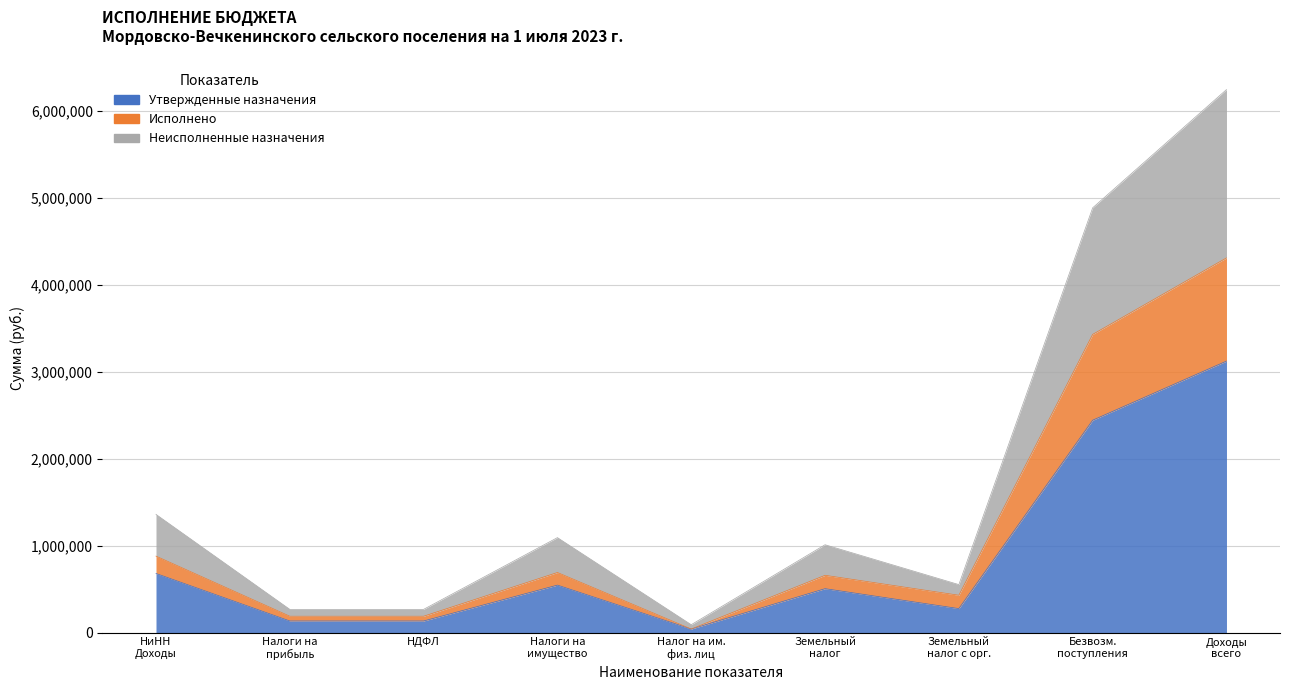

What is the sum of the Утвержденные назначения values at Земельный налог с орг. and Налоги на имущество?

822000.0